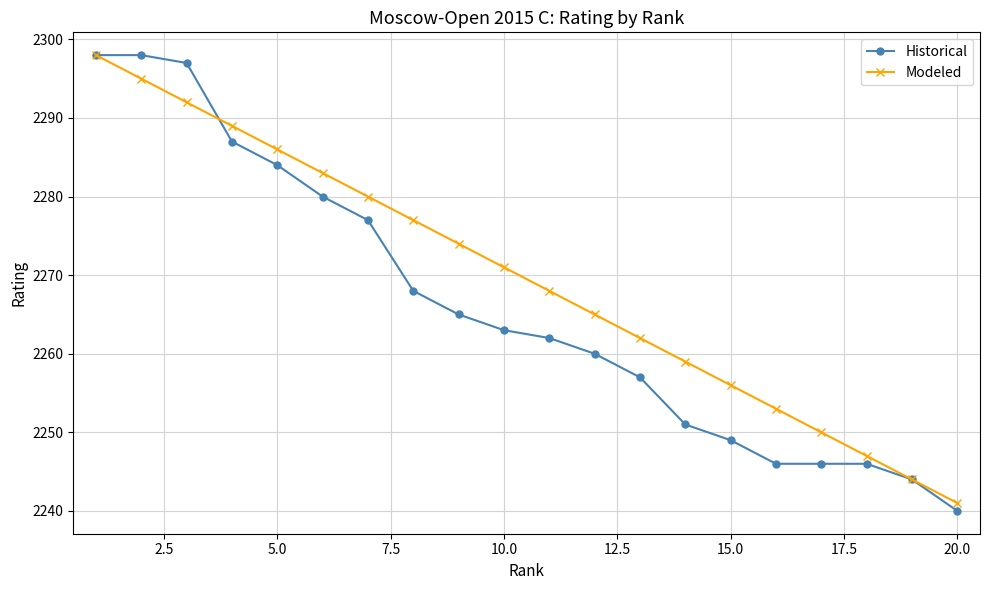

What is the greatest value displayed?

2298